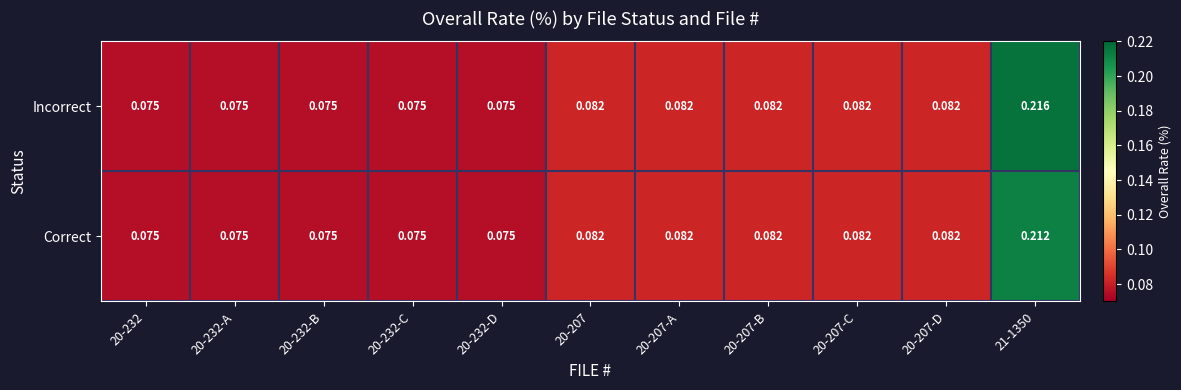

At how many categories does at least one series exceed 0?

11